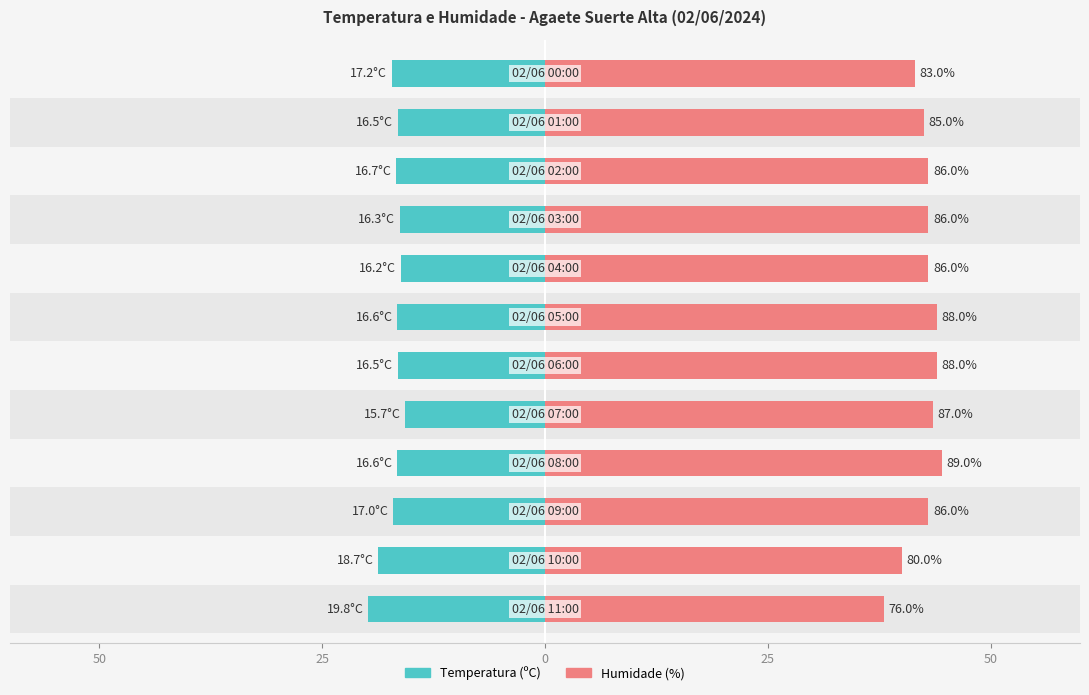

Which series has the largest range (max minus min)?

Humidade (%)